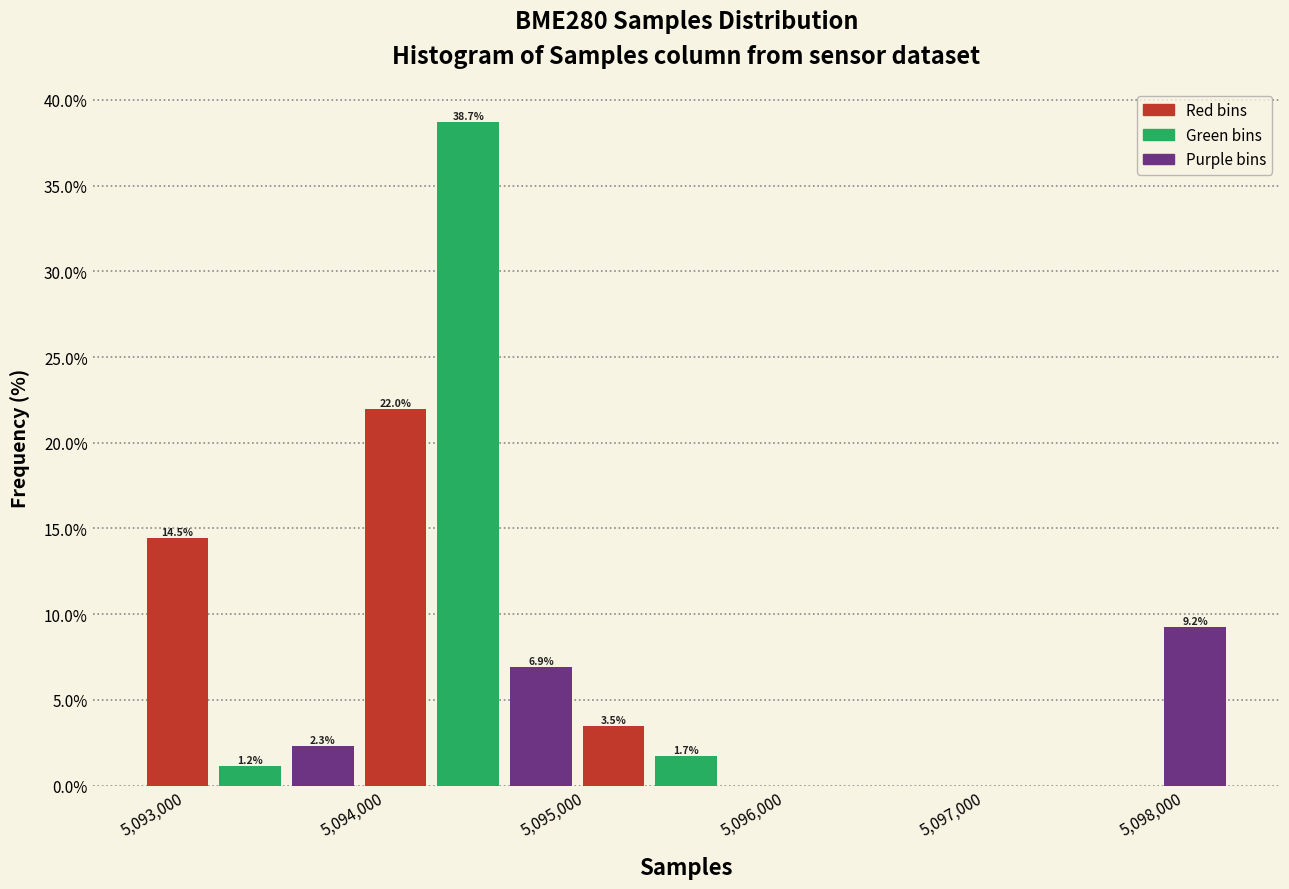

Read against the x-axis, roughly where is the centre of the tallest bar?

5094400